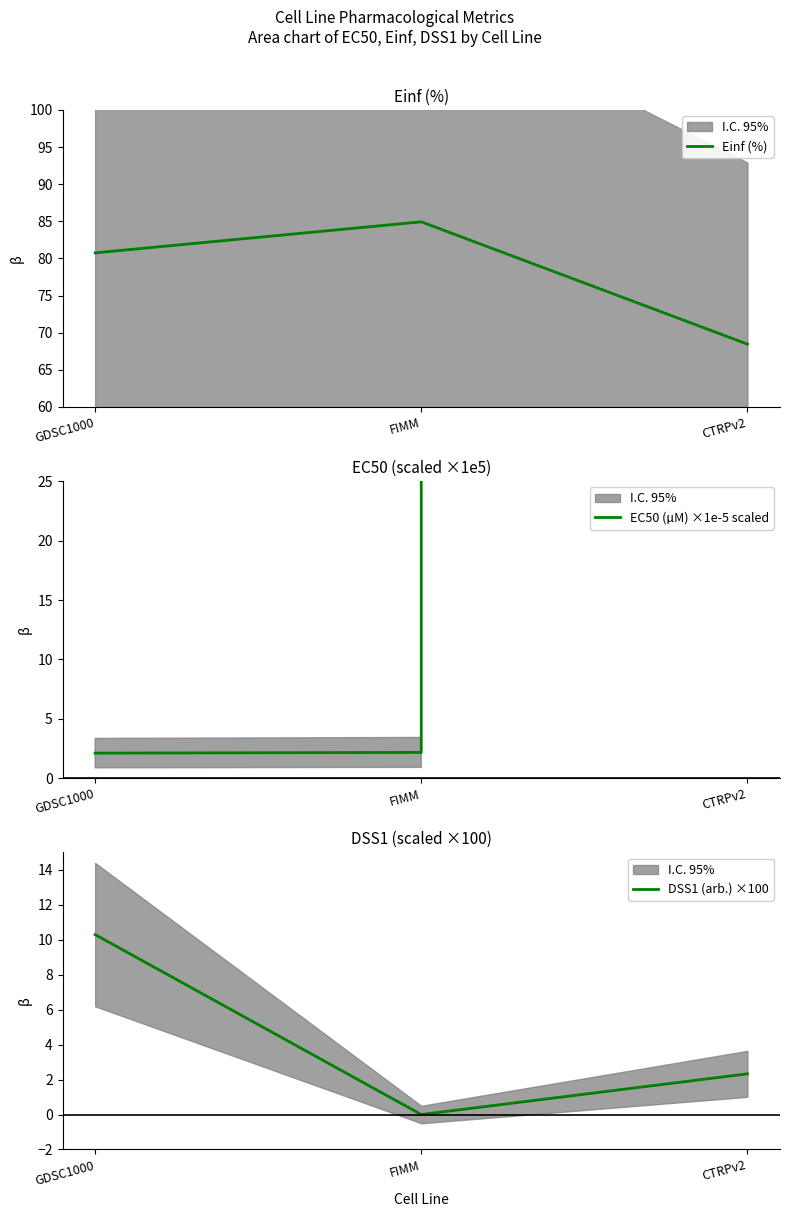

At how many categories does at least one series exceed 211926?

1